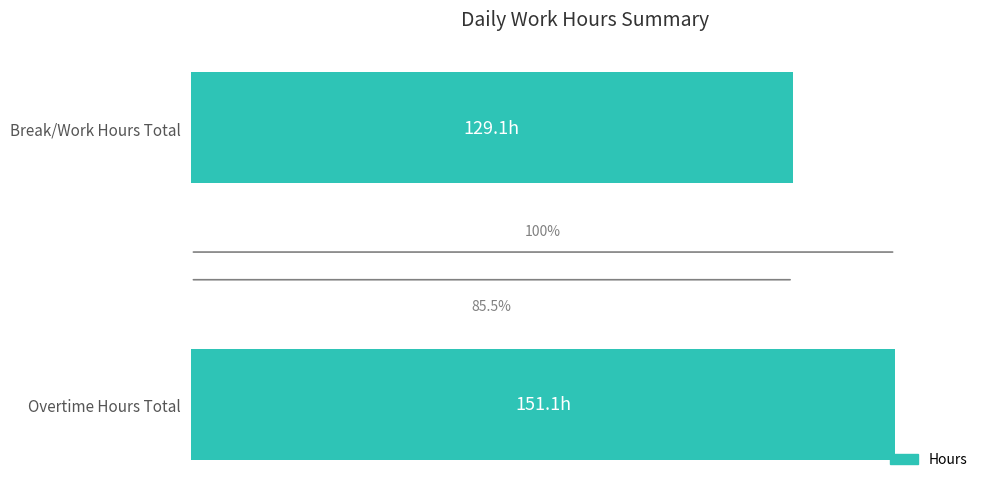

Are the bars horizontal?

Yes